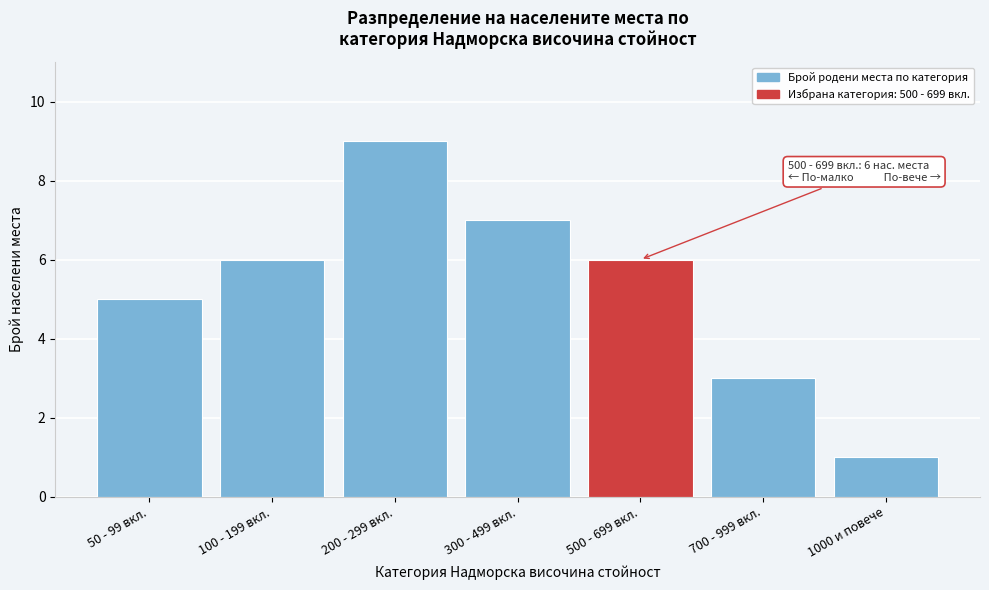

Reading left to right, list all the values displayed in this chart.

50 - 99 вкл.=5	100 - 199 вкл.=6	200 - 299 вкл.=9	300 - 499 вкл.=7	500 - 699 вкл.=6	700 - 999 вкл.=3	1000 и повече=1